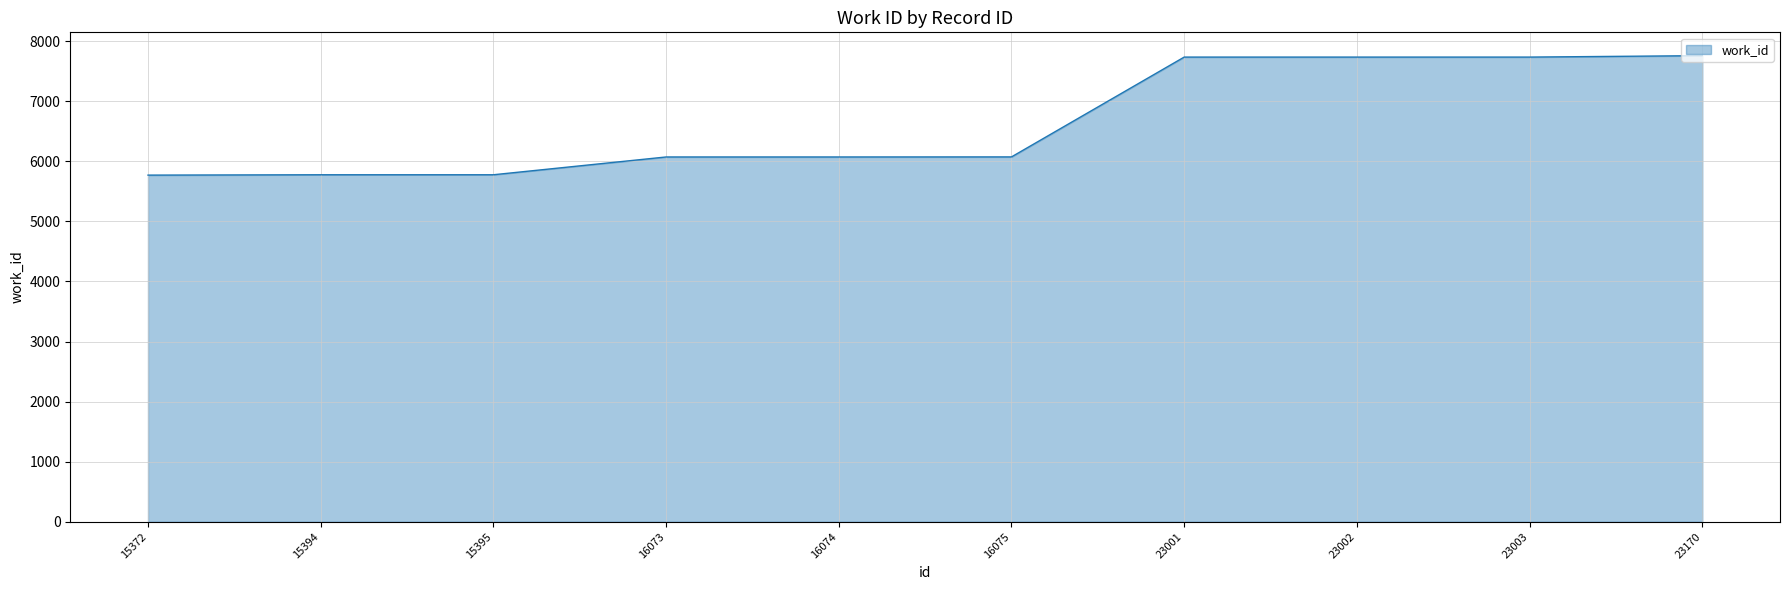

What is the ratio of the value at 23001 to the value at 16075?

1.3